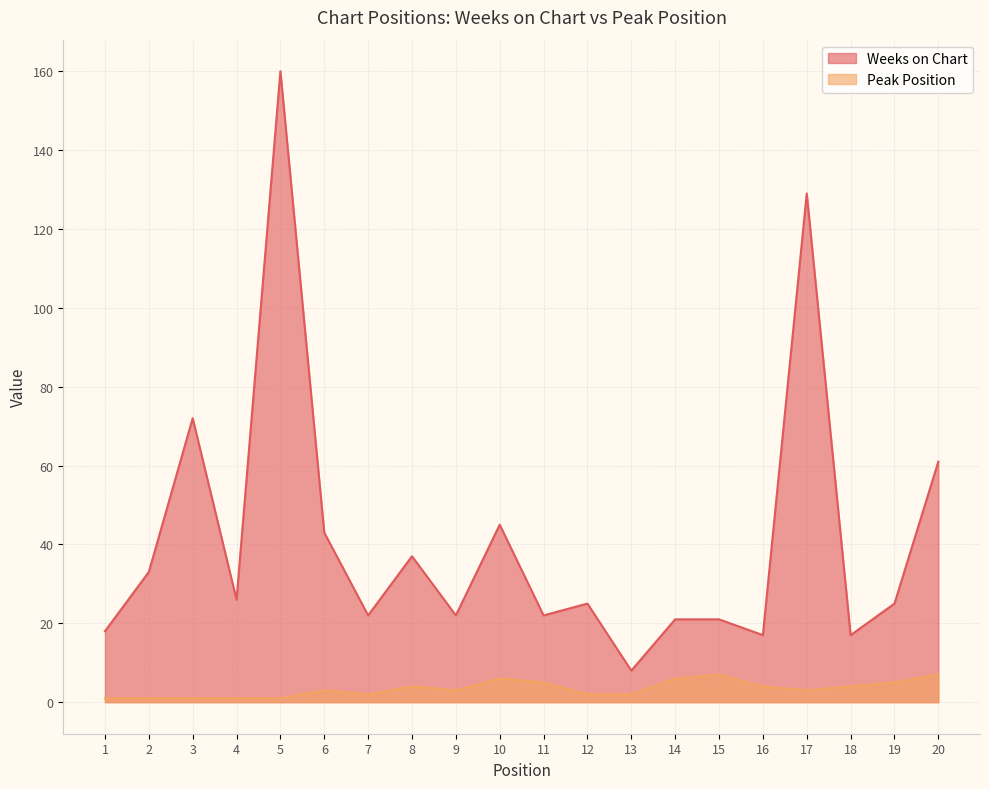

What is the lowest value of the Weeks on Chart series?

8